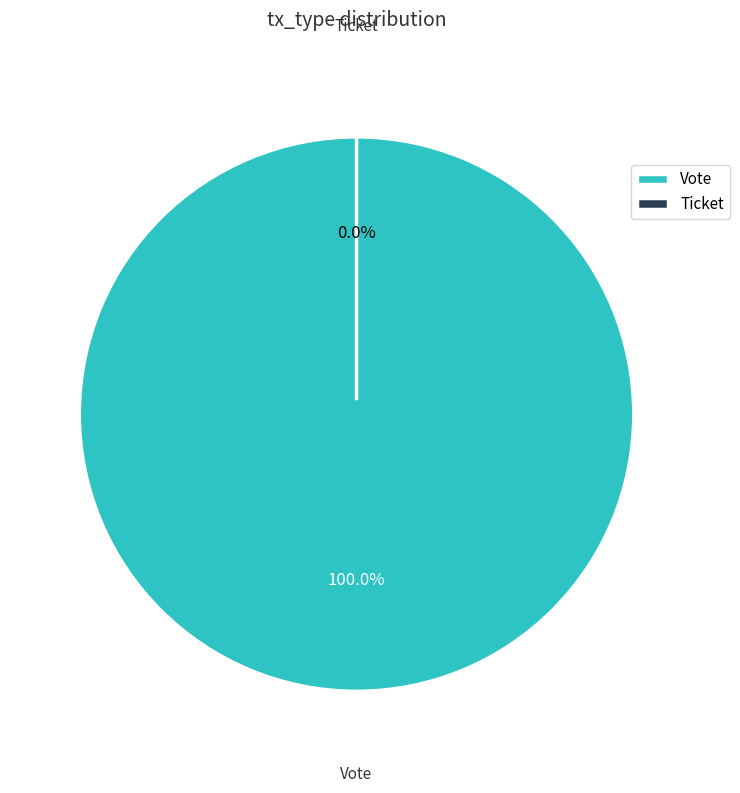

The Vote slice represents 99% of the pie. True or false?

False